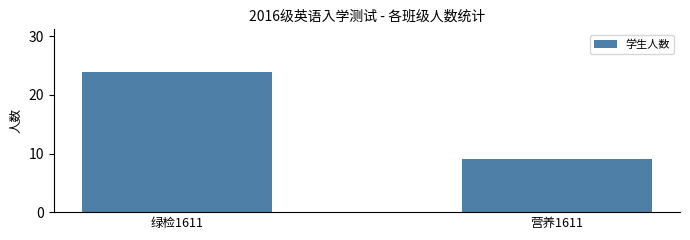

What is the label of the 1st bar from the left?

绿检1611